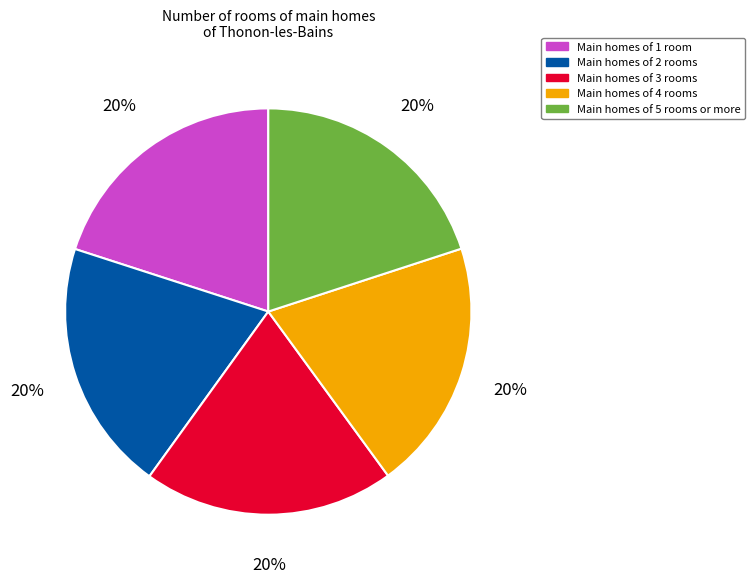

Approximately how many times larger is the value at Main homes of 3 rooms compared to Main homes of 1 room?

1.0